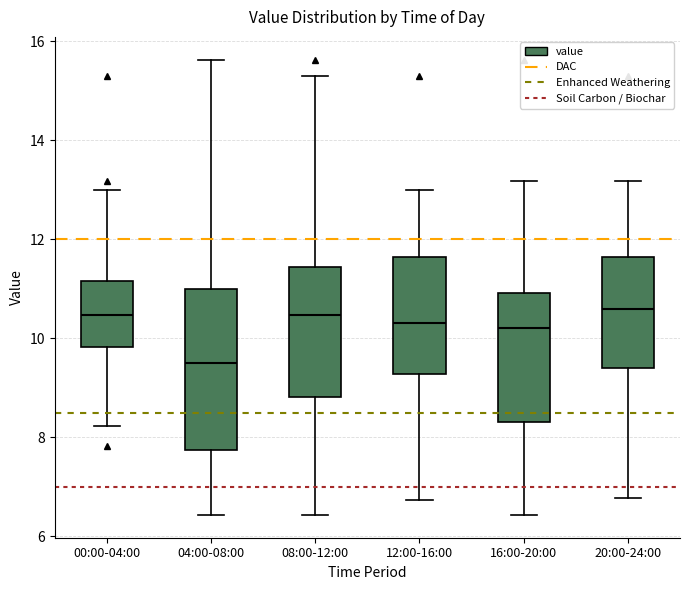

Where is the upper edge of the box for 08:00-12:00 on the y-axis? The values are not printed on the chart, so give them approximately, as read against the axis.

11.4